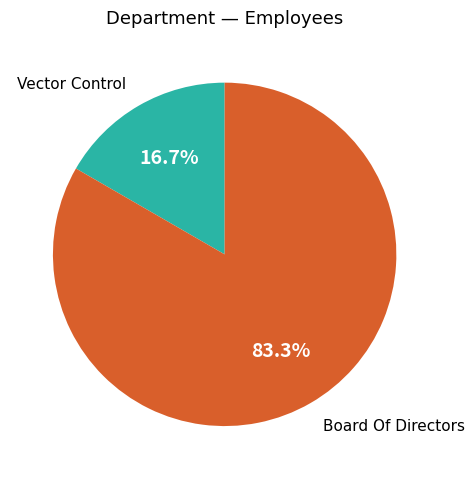

To the nearest percent, what percentage of the pie is Board Of Directors?

83%